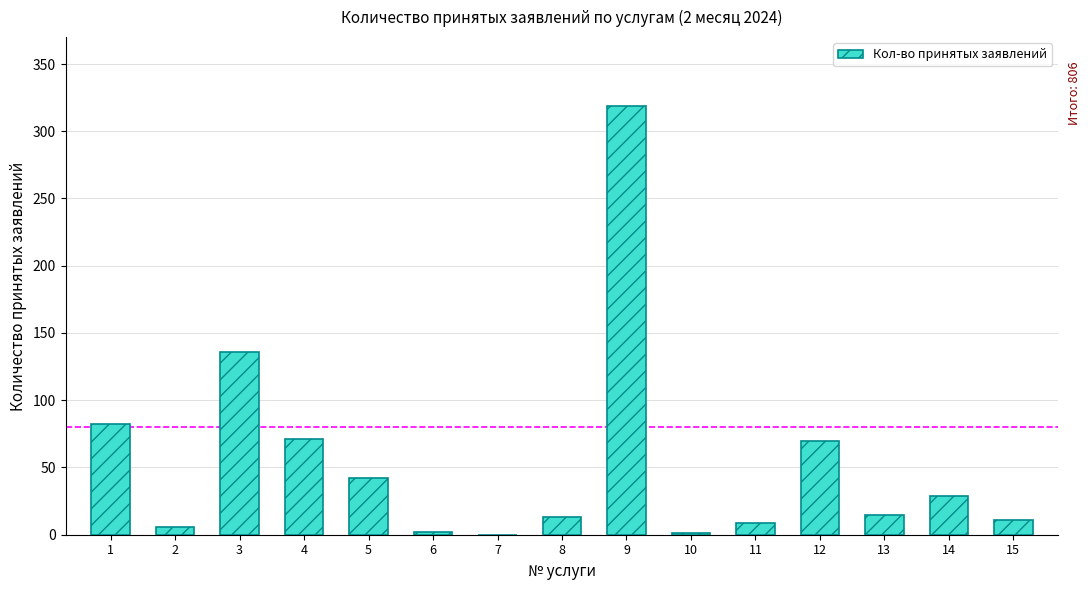

What is the maximum value shown in the chart?

319